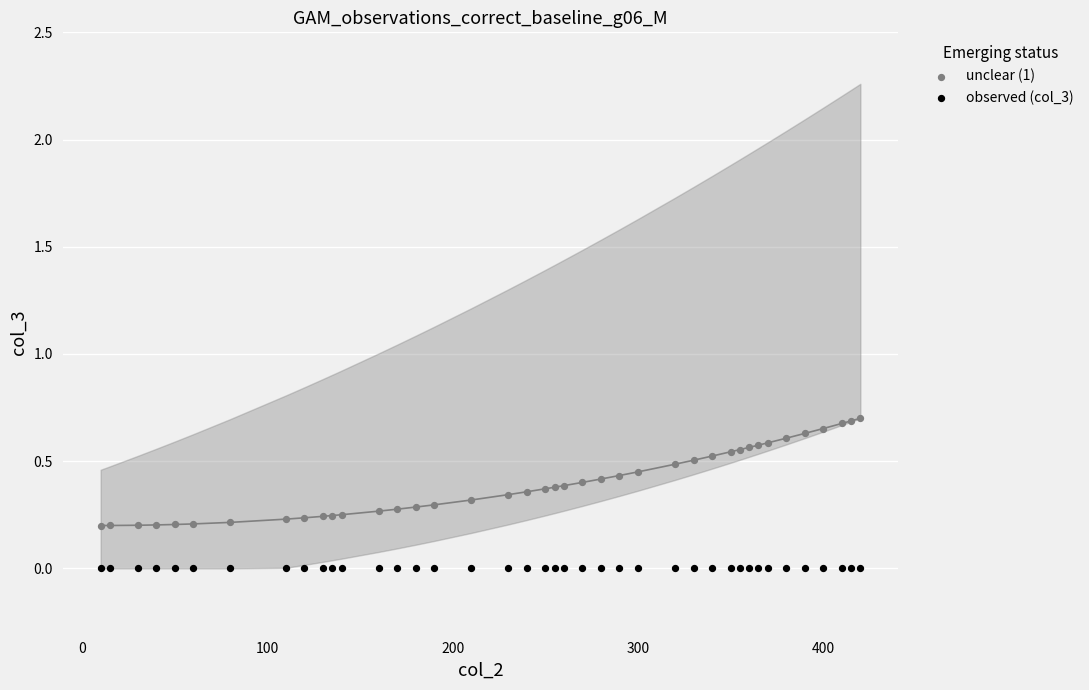

What are all the series names shown in the legend?

unclear (1), observed (col_3)